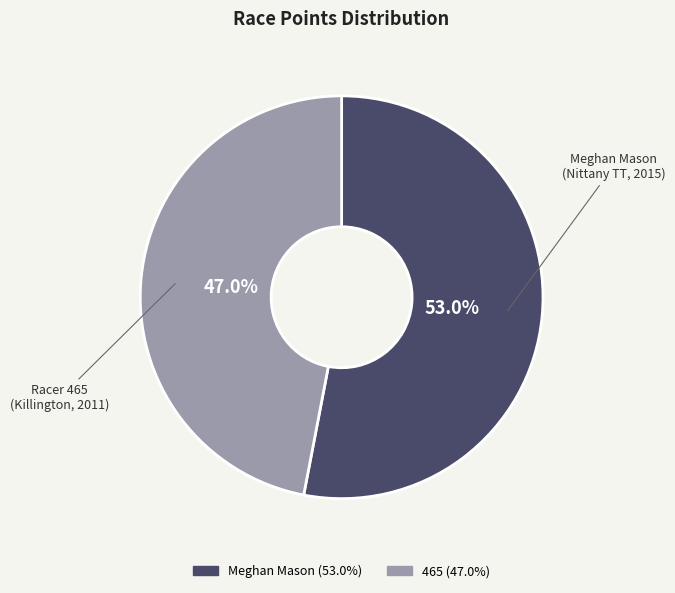

How many slices are in this pie chart?

2